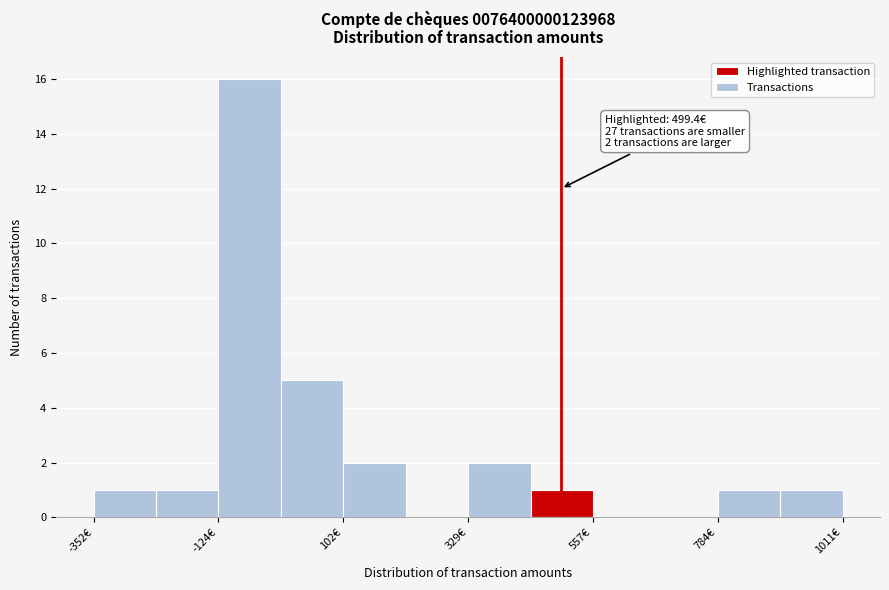

Around what value on the x-axis is the tallest bar? Give the approximate position of its centre, as read against the axis.

-50